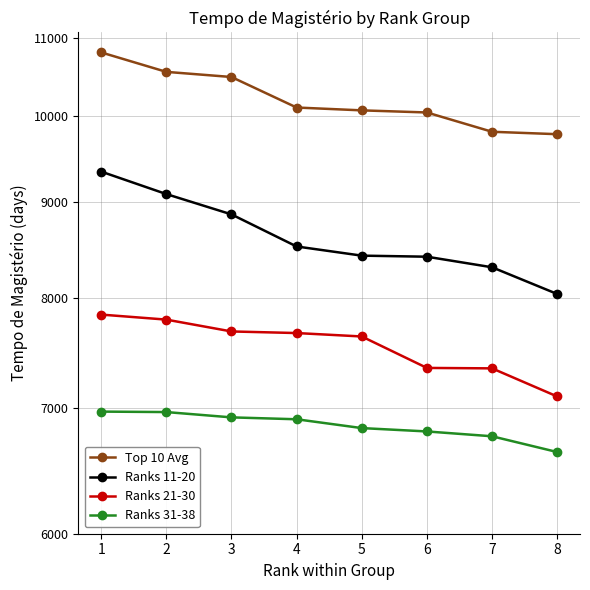

True or false: Top 10 Avg and Ranks 21-30 cross at least once.

False